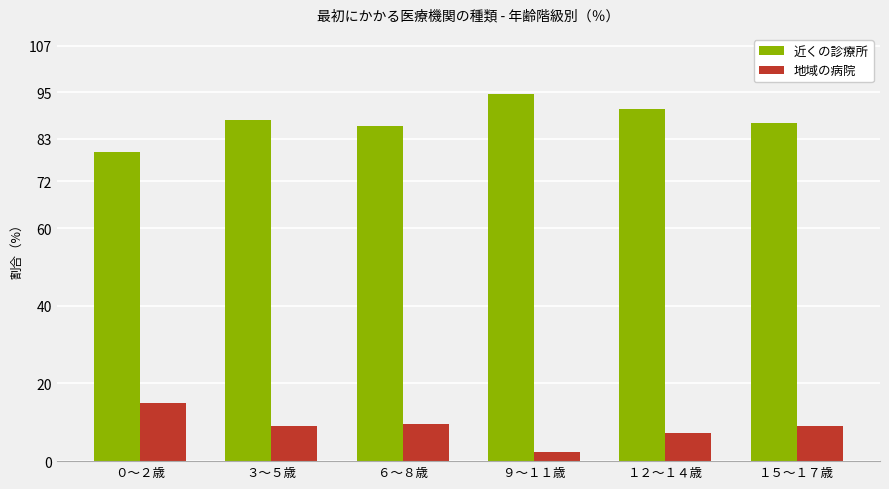

Which category has the lowest value across all series?

９～１１歳